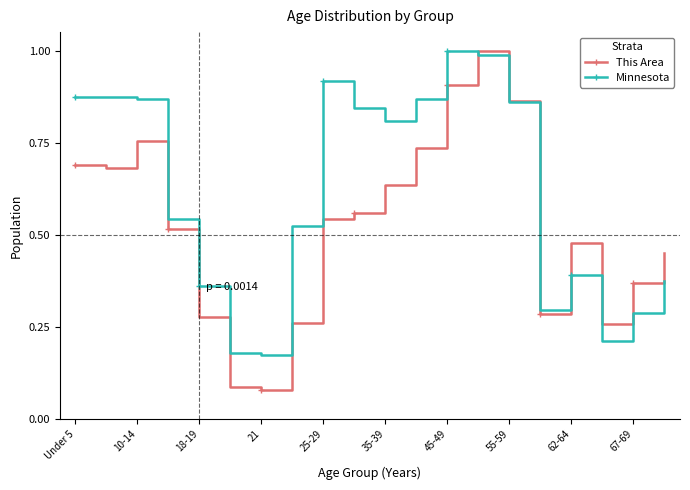

Which series has the widest spread of values?

This Area